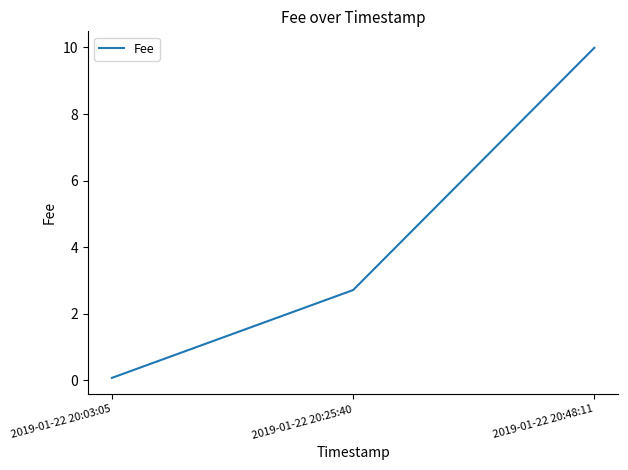

Rank the categories by value from highest to lowest.

2019-01-22 20:48:11, 2019-01-22 20:25:40, 2019-01-22 20:03:05